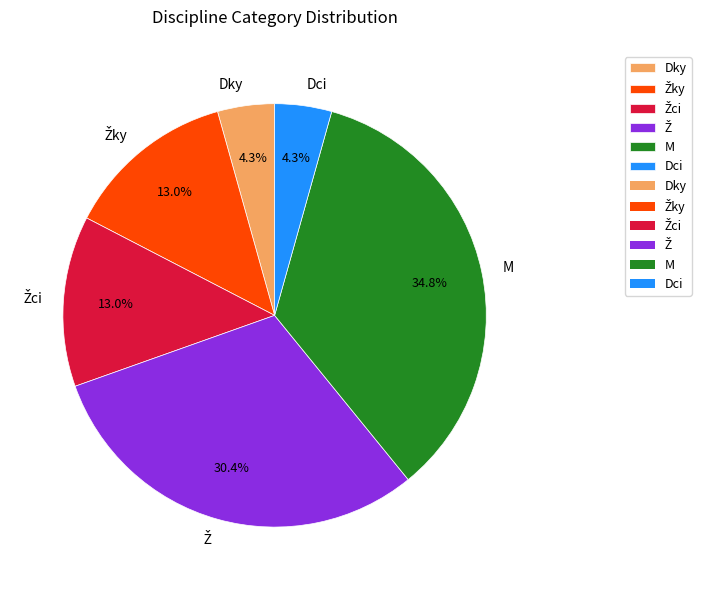

Is there a majority slice in this chart?

No